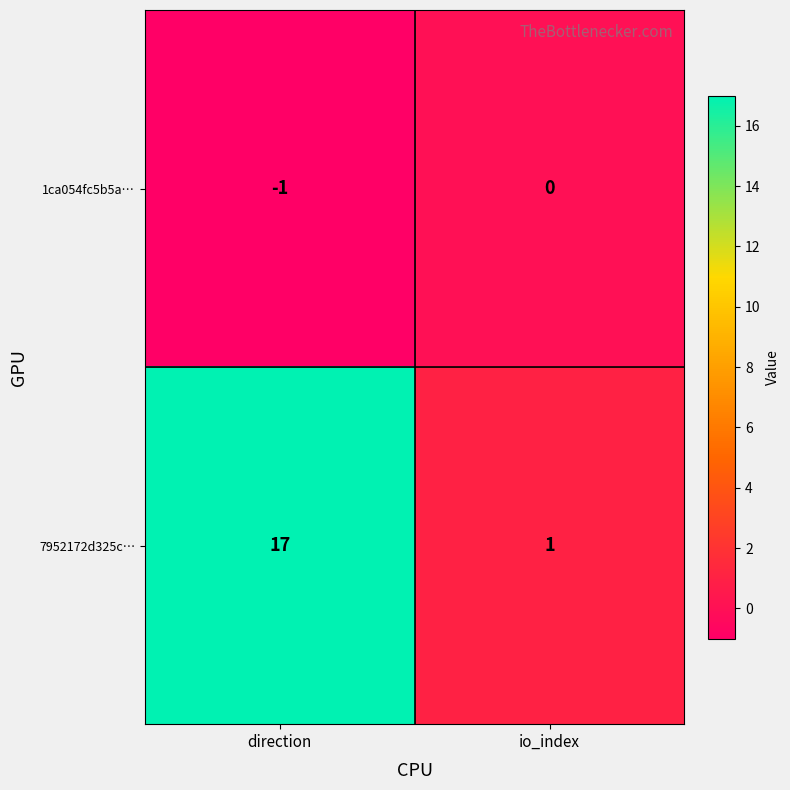

At which category does the chart reach its minimum across all series?

direction